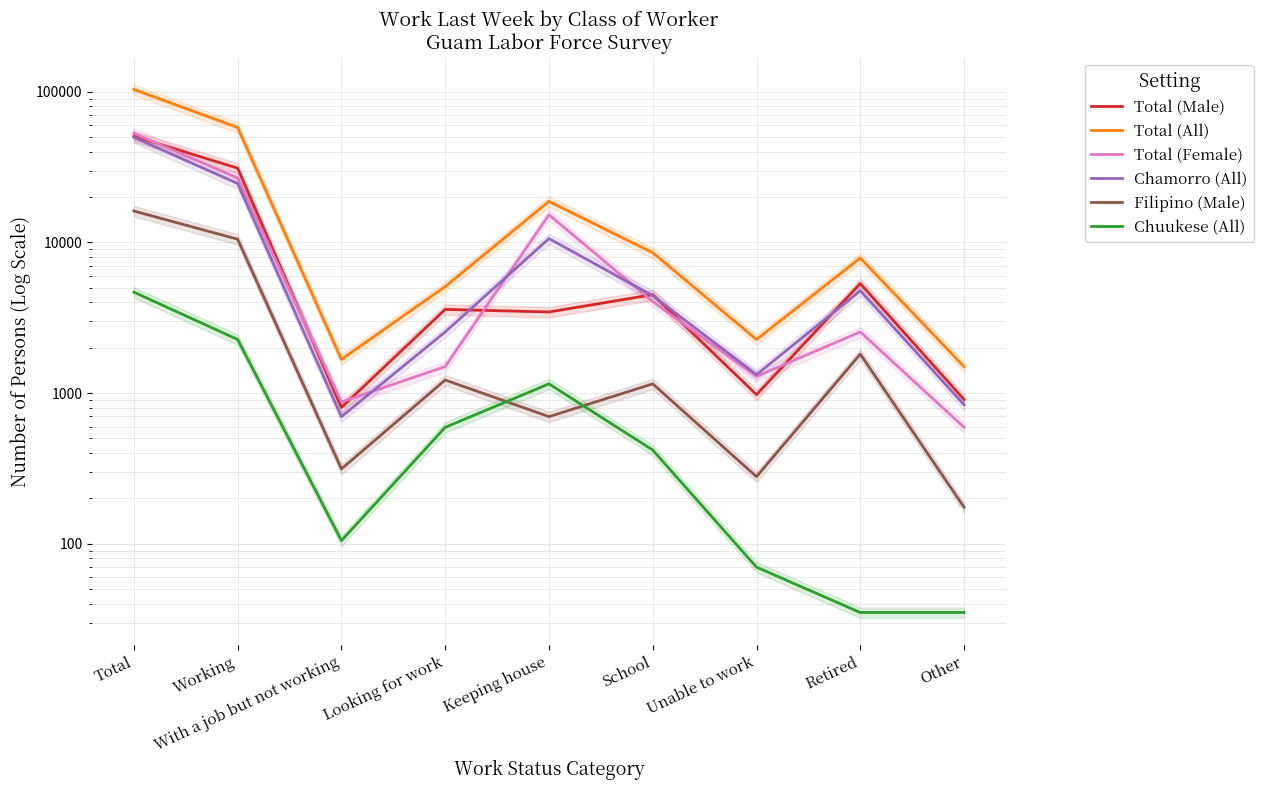

Reading left to right, list all the values displayed in this chart.

Total (Male): Total=50675	Working=31096	With a job but not working=803	Looking for work=3595	Keeping house=3455	School=4502	Unable to work=977	Retired=5340	Other=907
Total (All): Total=103583	Working=57899	With a job but not working=1675	Looking for work=5095	Keeping house=18706	School=8551	Unable to work=2269	Retired=7887	Other=1501
Total (Female): Total=52908	Working=26803	With a job but not working=873	Looking for work=1501	Keeping house=15251	School=4048	Unable to work=1291	Retired=2548	Other=593
Chamorro (All): Total=49837	Working=24605	With a job but not working=698	Looking for work=2548	Keeping house=10610	School=4432	Unable to work=1326	Retired=4781	Other=838
Filipino (Male): Total=16159	Working=10505	With a job but not working=314	Looking for work=1222	Keeping house=698	School=1152	Unable to work=279	Retired=1815	Other=175
Chuukese (All): Total=4677	Working=2269	With a job but not working=105	Looking for work=593	Keeping house=1152	School=419	Unable to work=70	Retired=35	Other=35